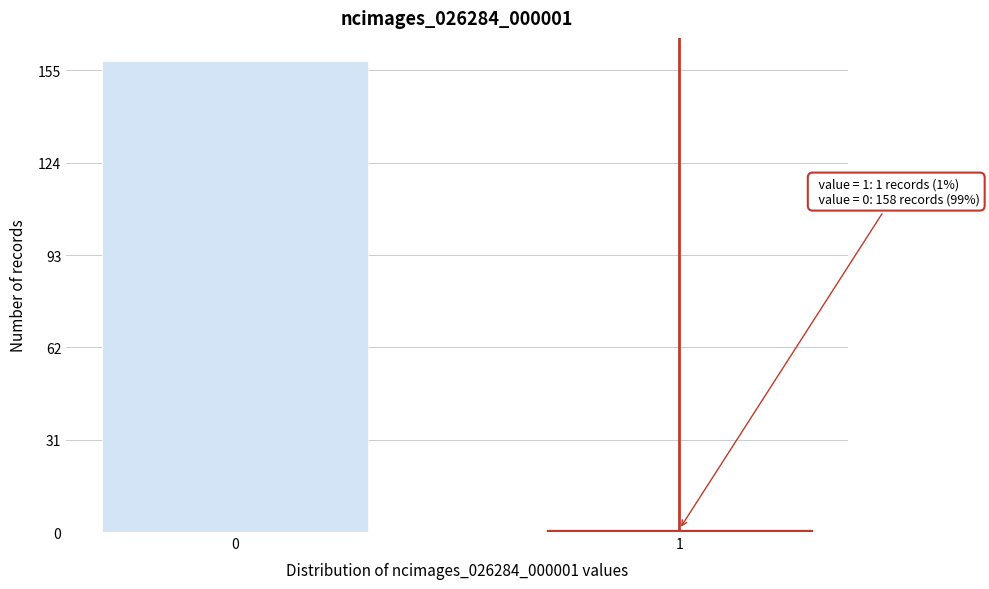

Reading right to left, what are all the values shown in this chart?

1	158